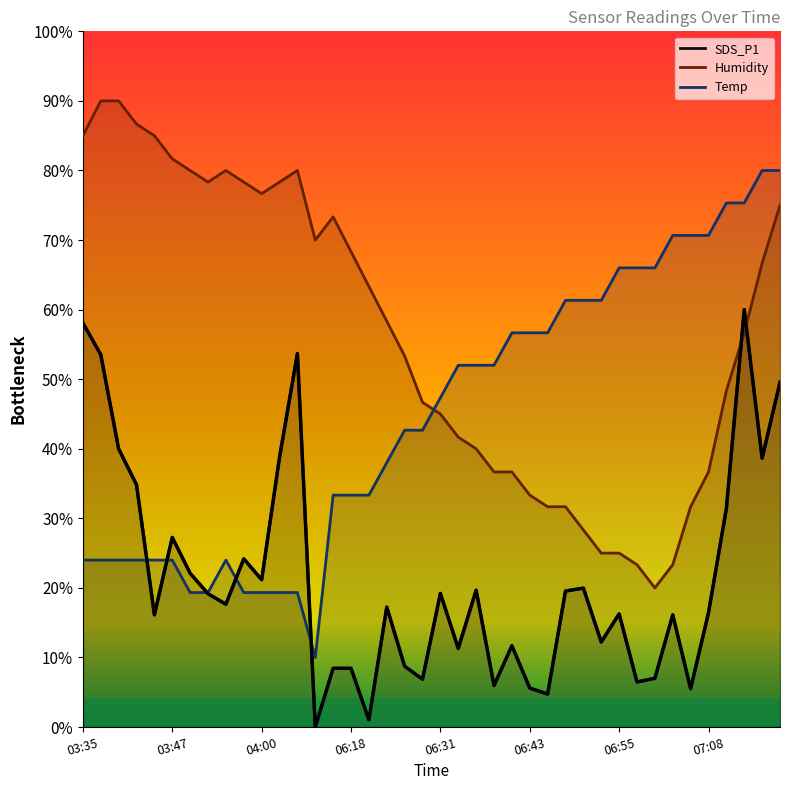

True or false: Temp has a value of 66.0 at 06:55.

True